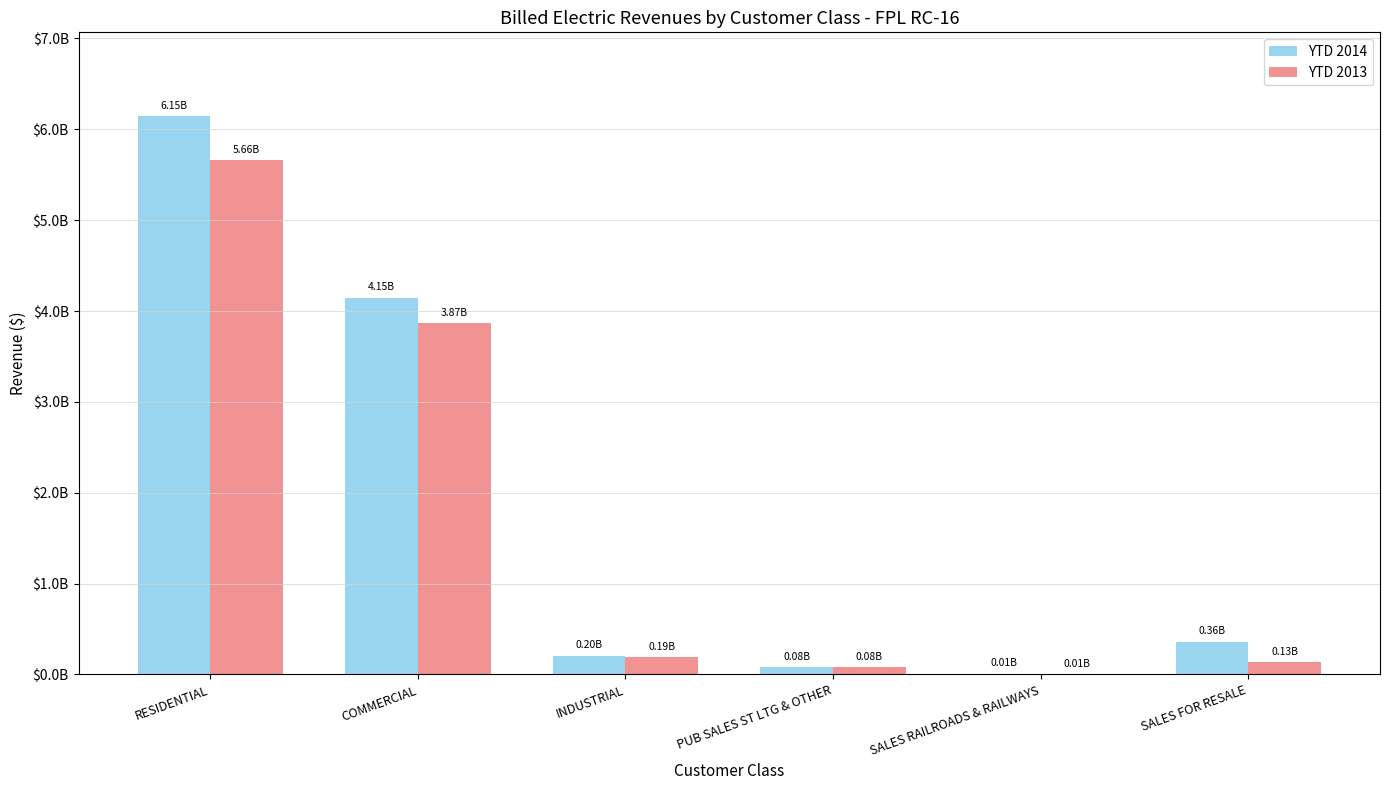

Where is YTD 2013 nearest to the value 2835131169?

COMMERCIAL